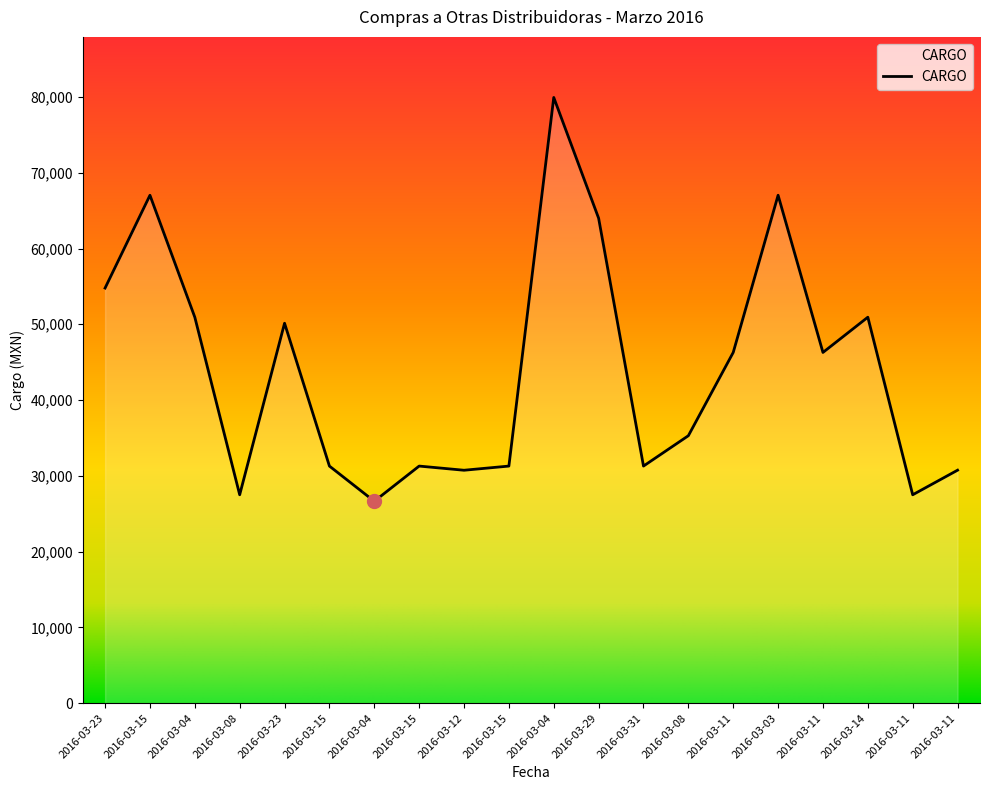

Which has a higher value, 2016-03-23 or 2016-03-15?

2016-03-23